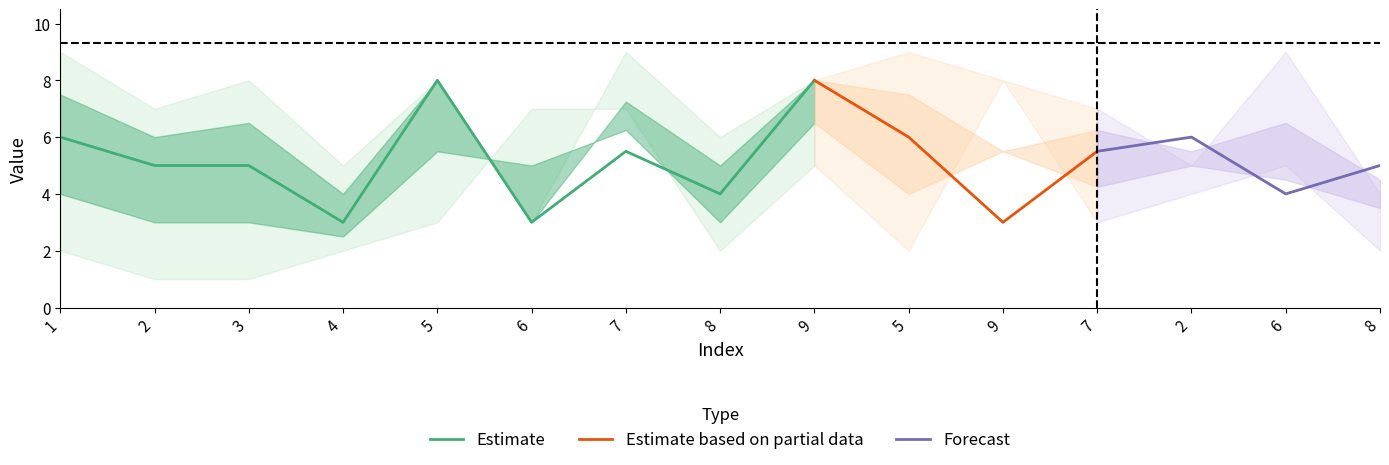

How many categories are shown in the chart?

15